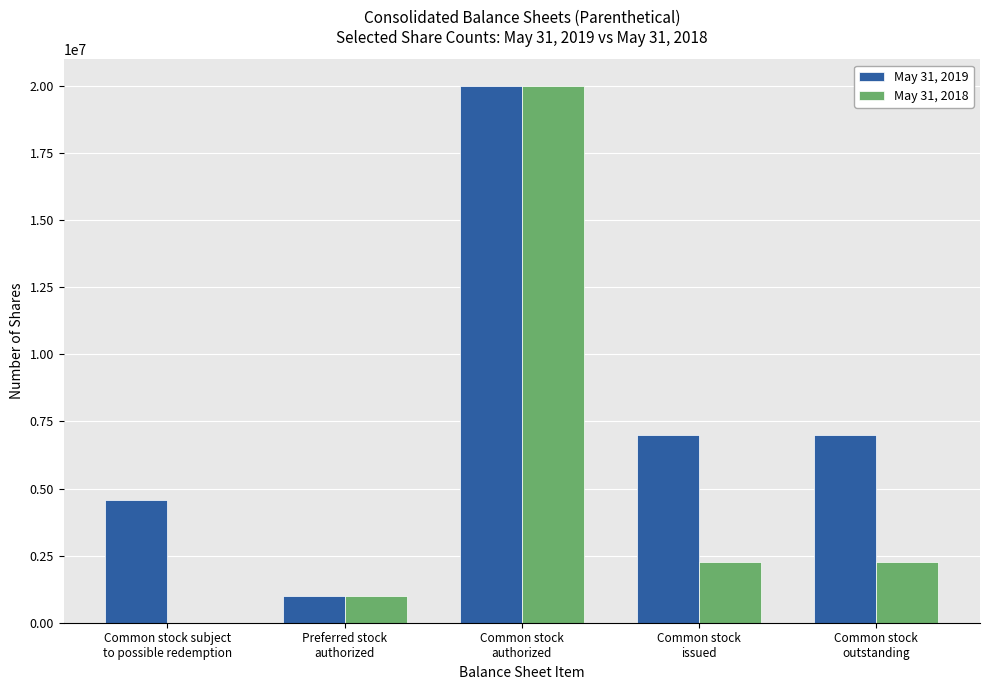

Which series has the largest total across all categories?

May 31, 2019